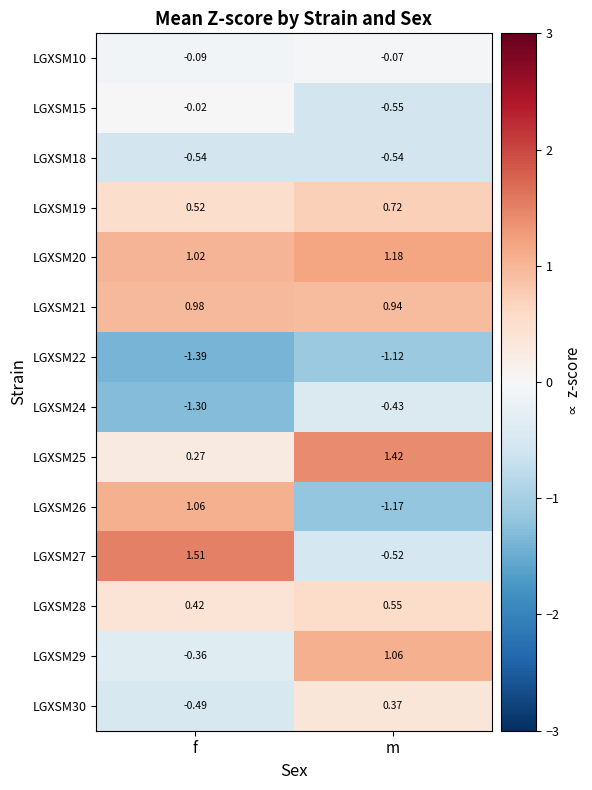

Which label corresponds to the largest value in the chart?

f